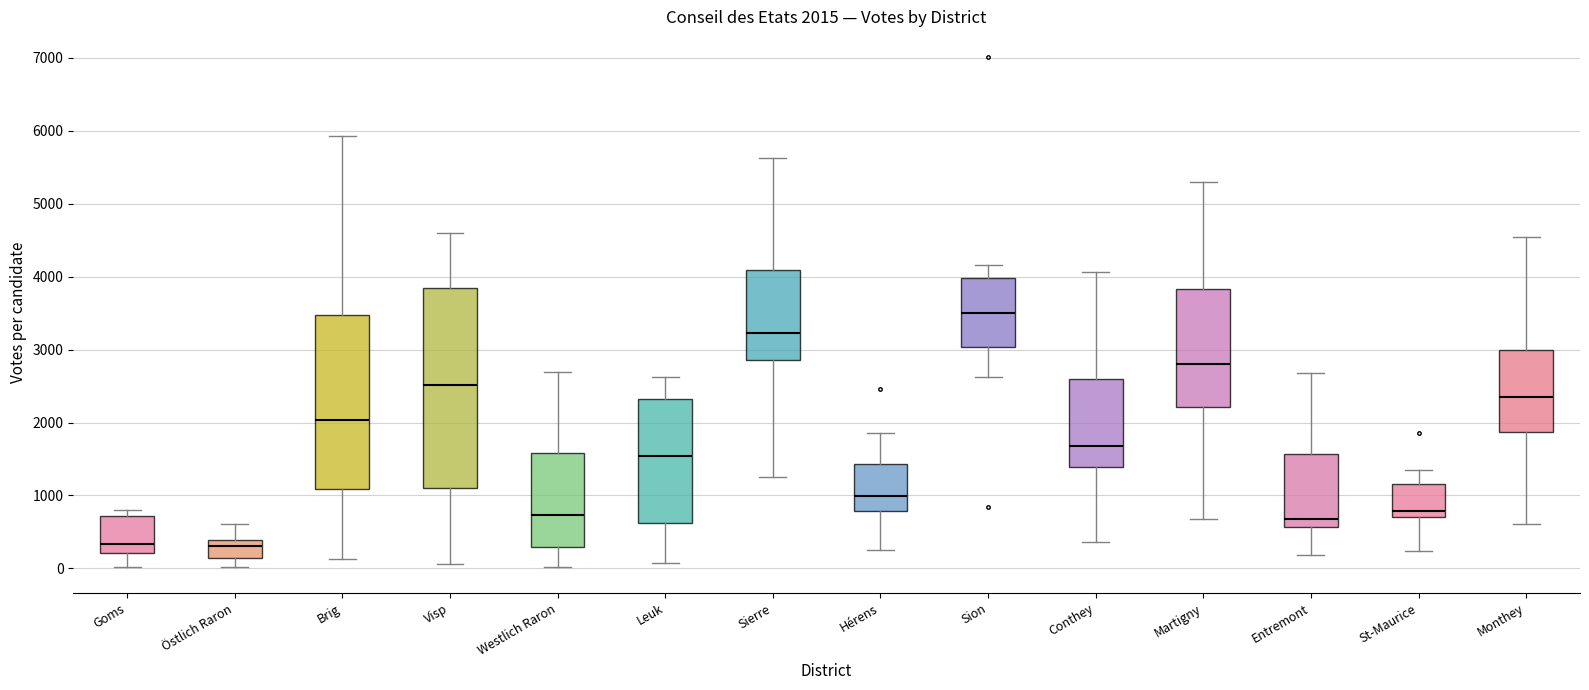

Which box is the tallest, from its lower edge to its upper edge?

Visp